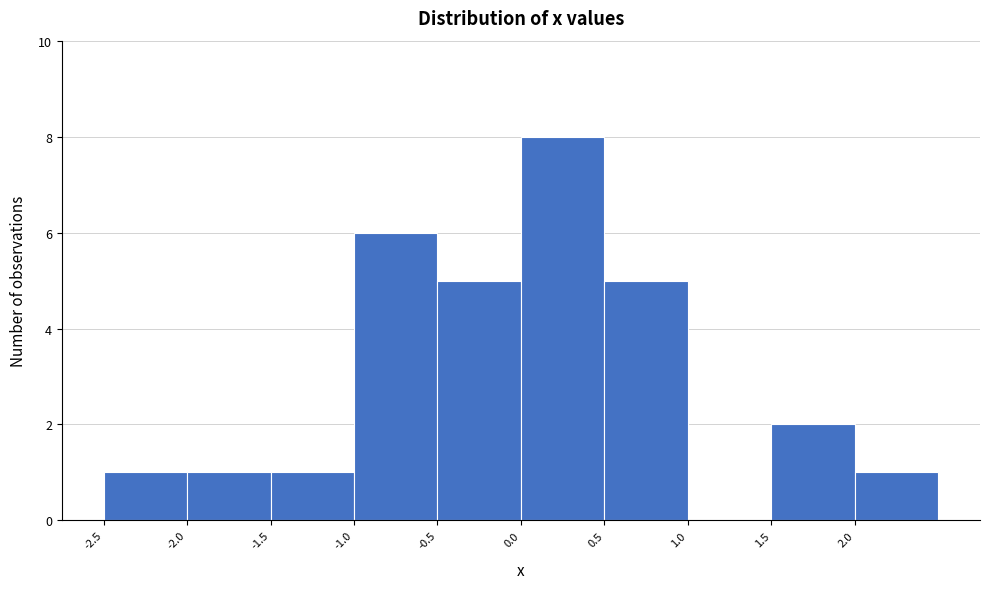

Reading left to right, transcribe this chart: for each bar, give the range it covers on the x-axis and its height. The values are not printed on the chart, so give them approximately, as read against the axis.

-2.5 to -2.0: 1
-2.0 to -1.5: 1
-1.5 to -1.0: 1
-1.0 to -0.5: 6
-0.5 to 0.0: 5
0.0 to 0.5: 8
0.5 to 1.0: 5
1.0 to 1.5: 0
1.5 to 2.0: 2
2.0 to 2.5: 1